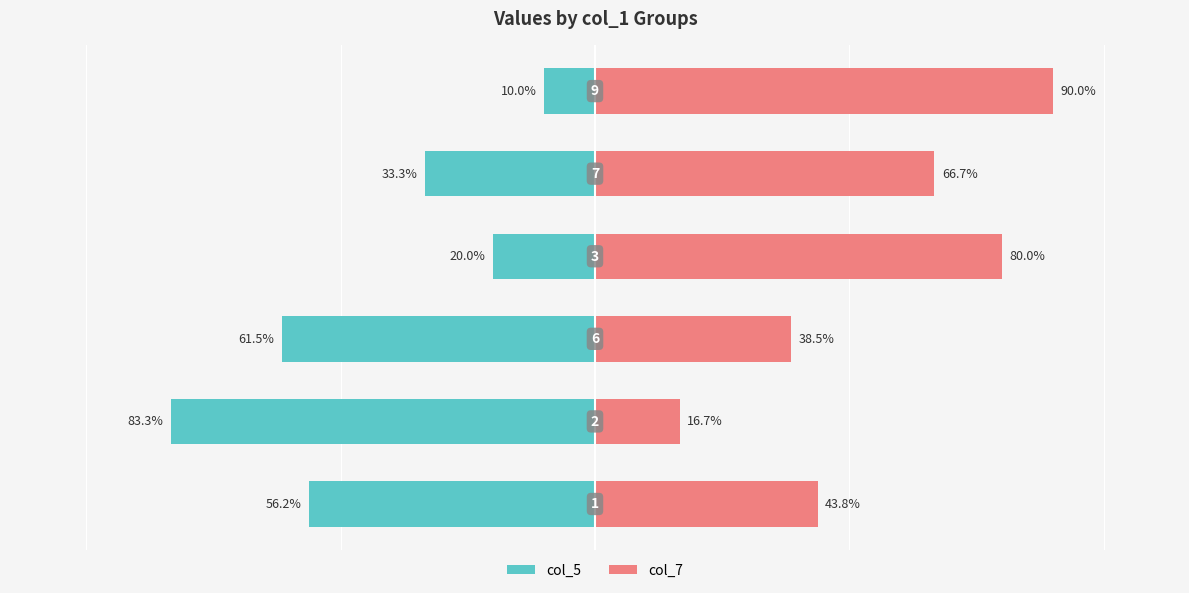

True or false: col_5 has a value of -27.9 at 0.

False